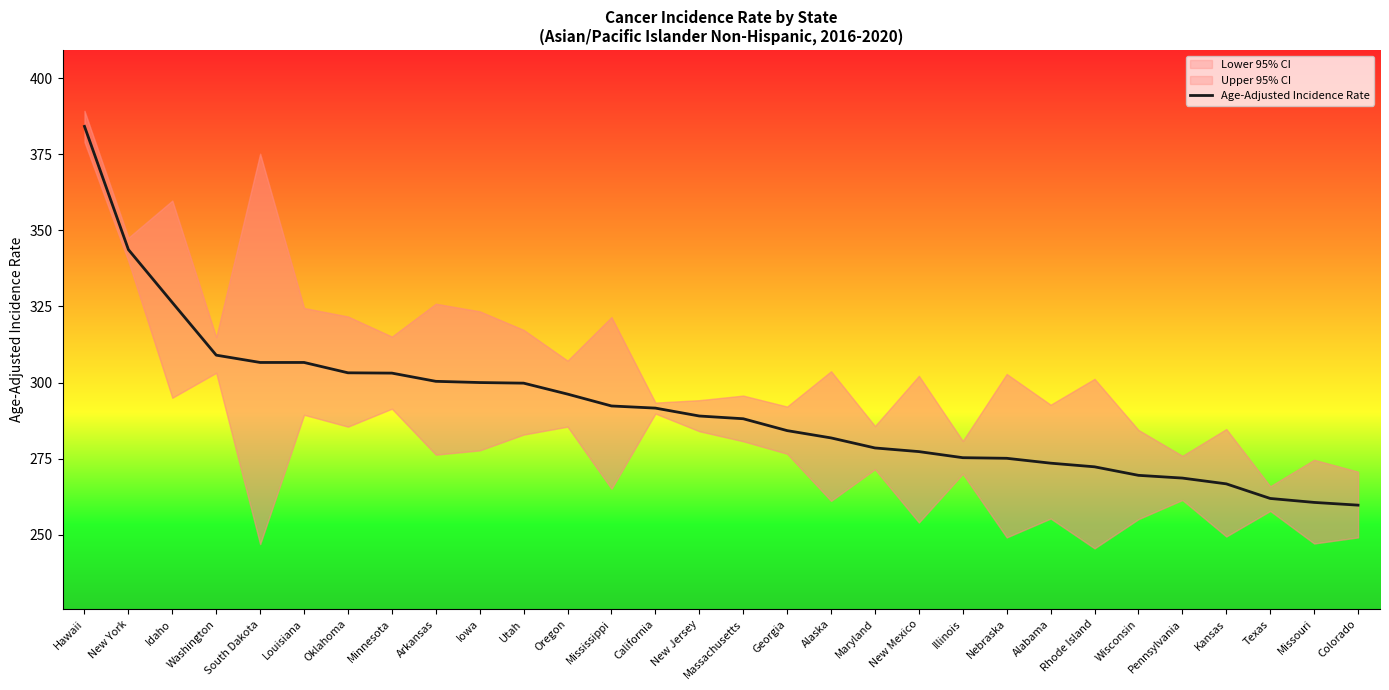

True or false: there are more than 2 points higher than both neighbors.

False